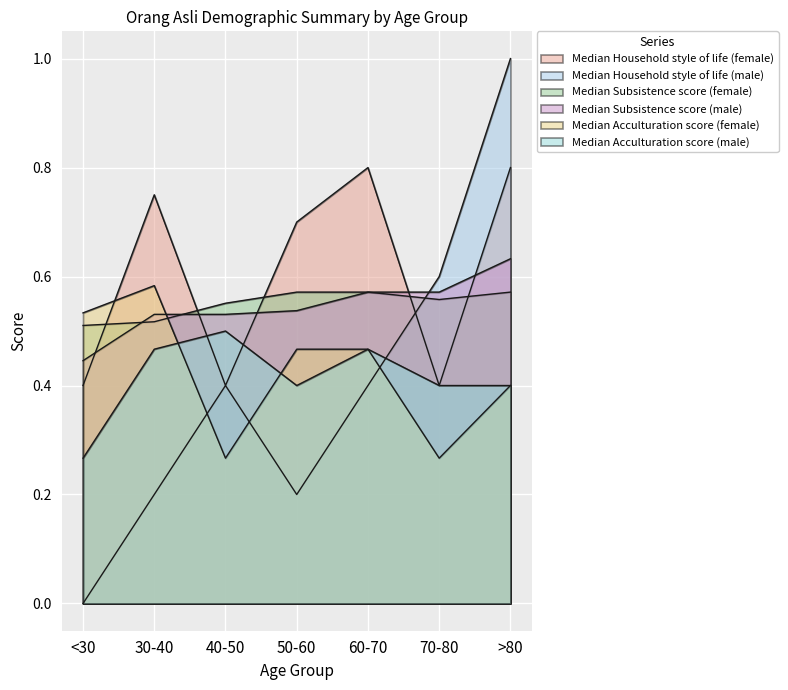

Rank the categories by Median Subsistence score (male) value from lowest to highest.

<30, 30-40, 40-50, 50-60, 60-70, 70-80, >80